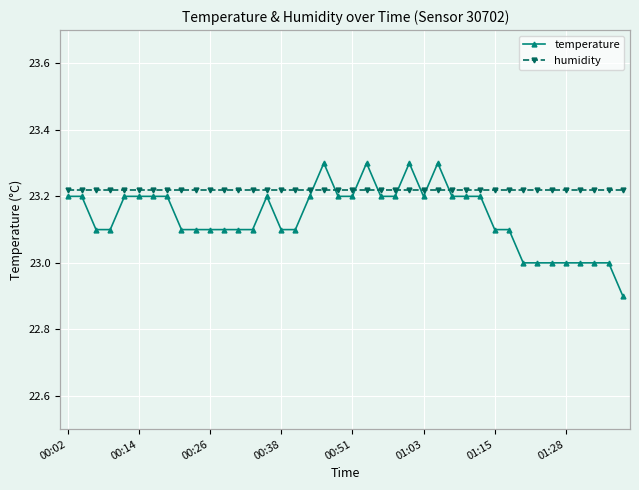

At which label does temperature first exceed 23?

00:02